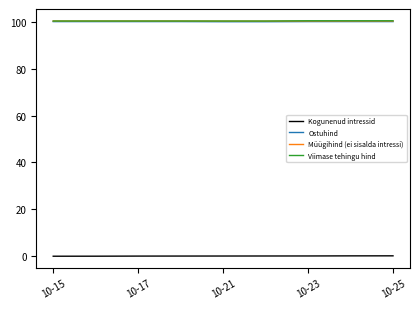

True or false: Viimase tehingu hind and Kogunenud intressid intersect in this chart.

False